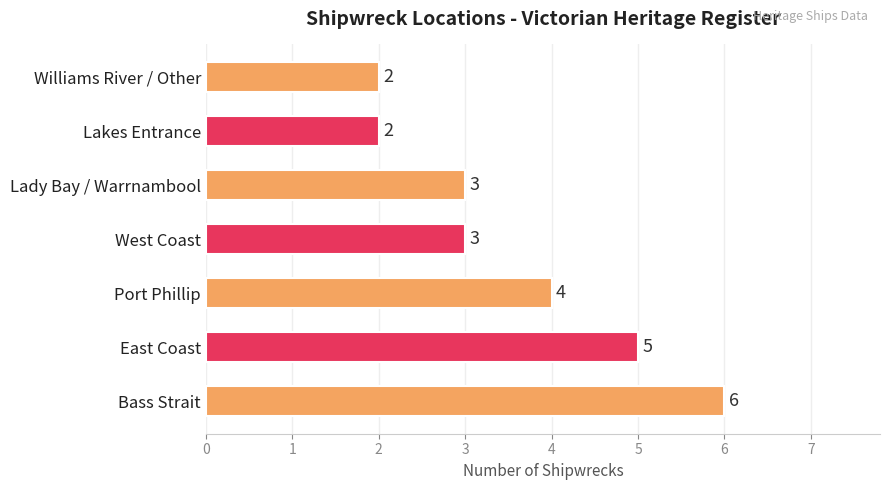

Are the bars grouped side by side (vs. stacked)?

No